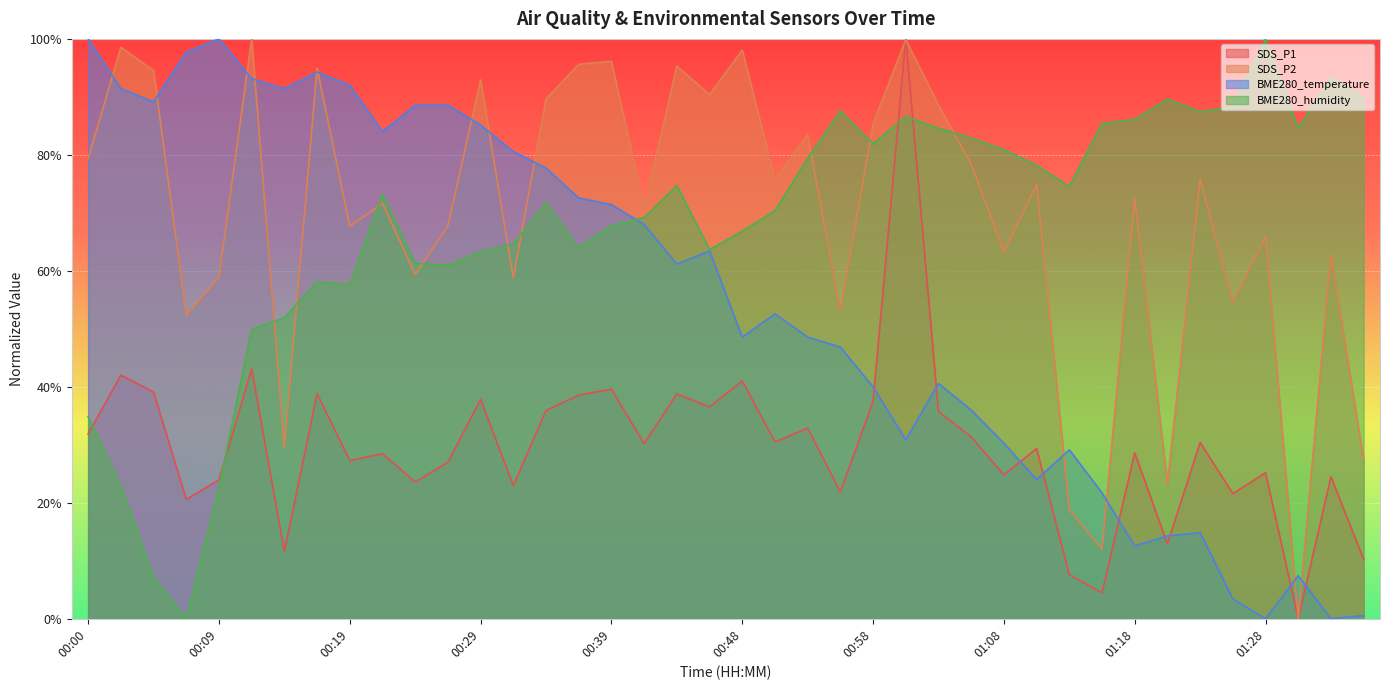

At how many categories does at least one series exceed 0?

40